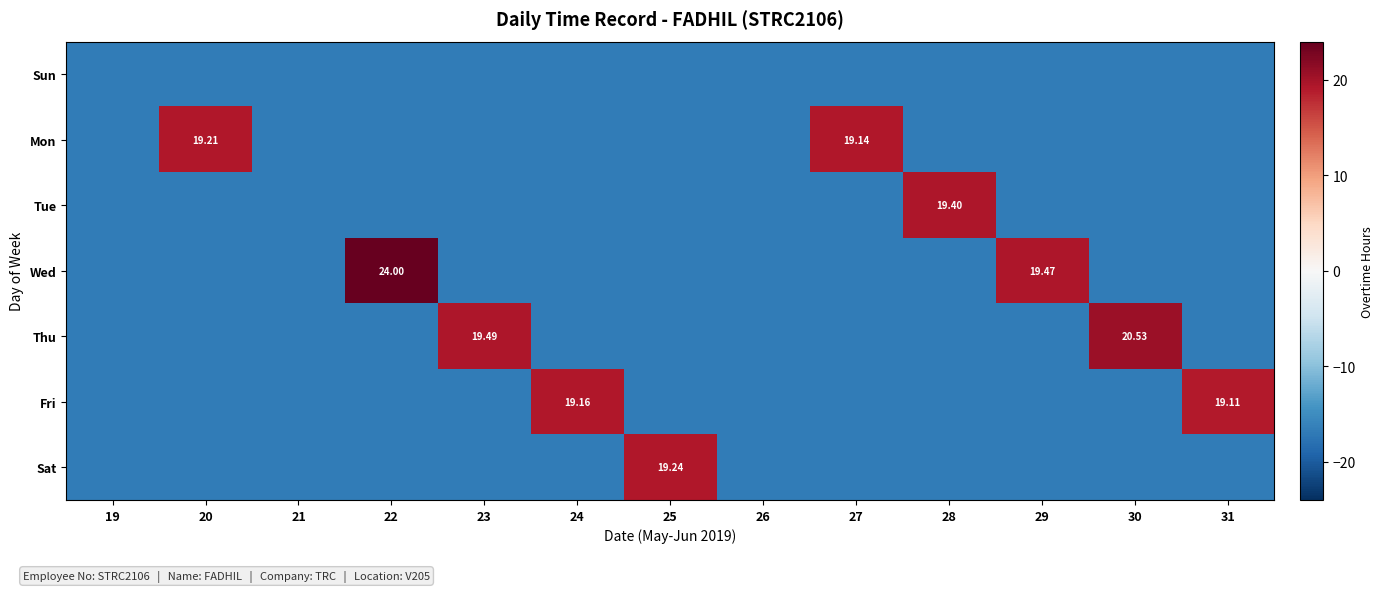

How many values in Mon are above zero?

2